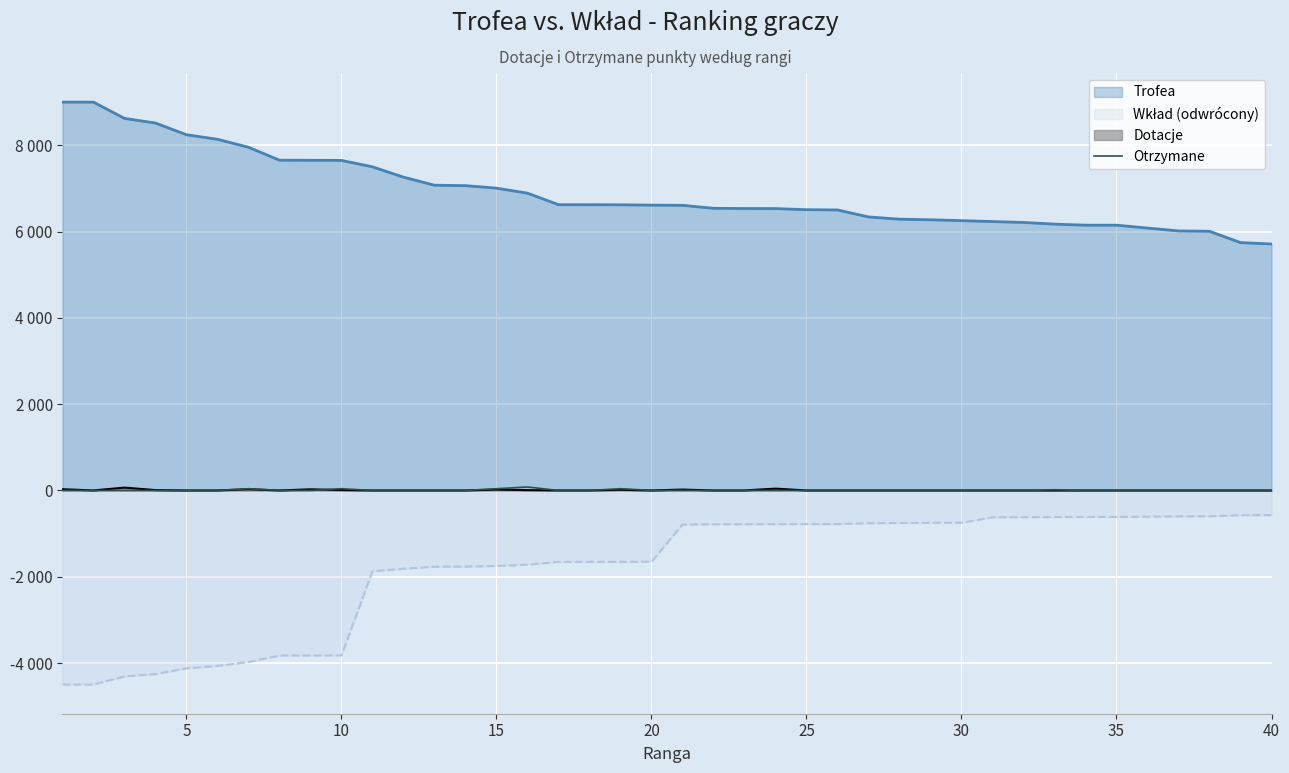

Does the chart display data point markers on the line(s)?

No